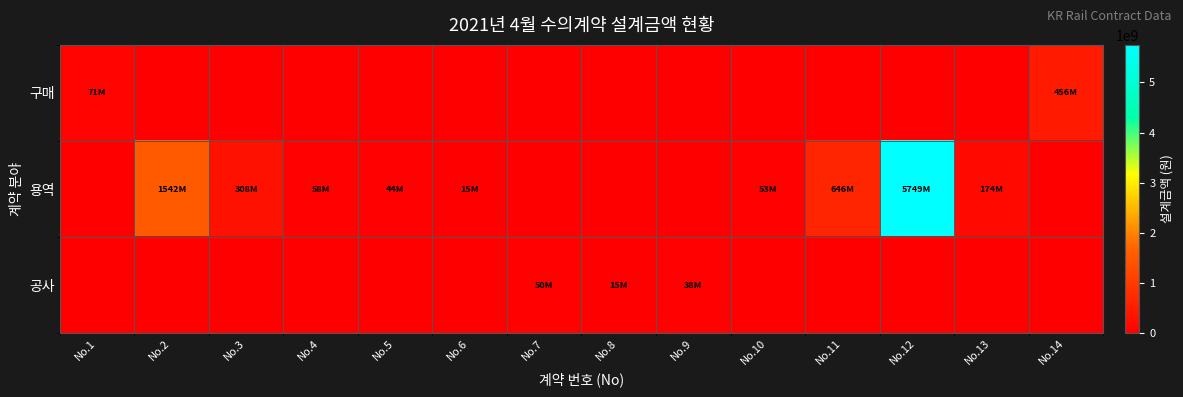

List the series in order of their peak value, highest first.

용역, 구매, 공사